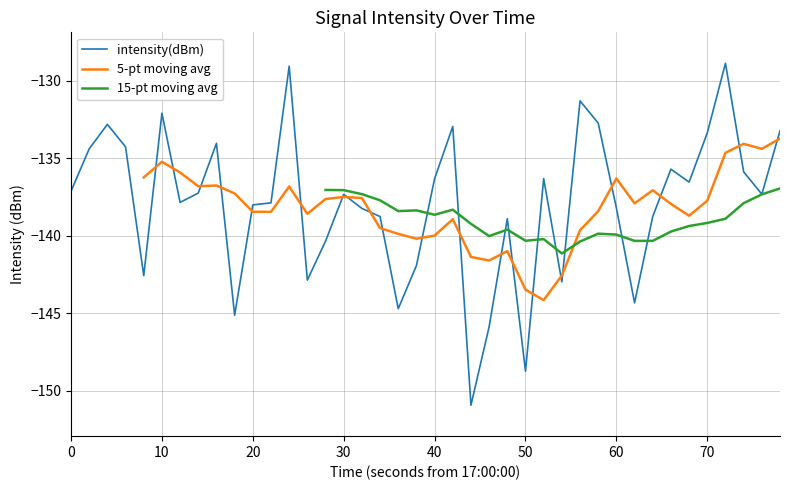

What is the maximum value for intensity(dBm)?

-128.9